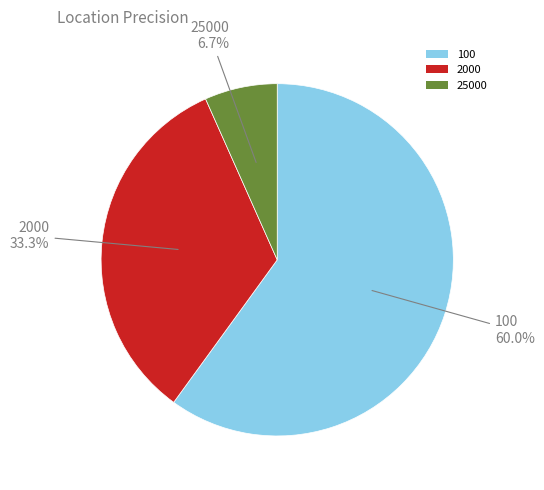

To the nearest percent, what percentage of the pie is 2000?

33%